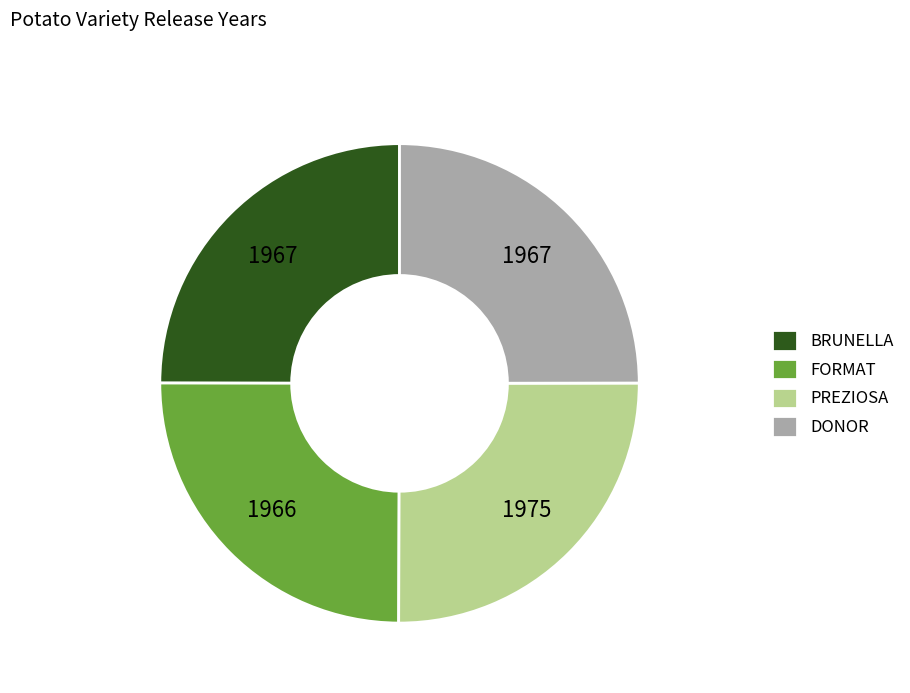

How many segments does this pie chart have?

4